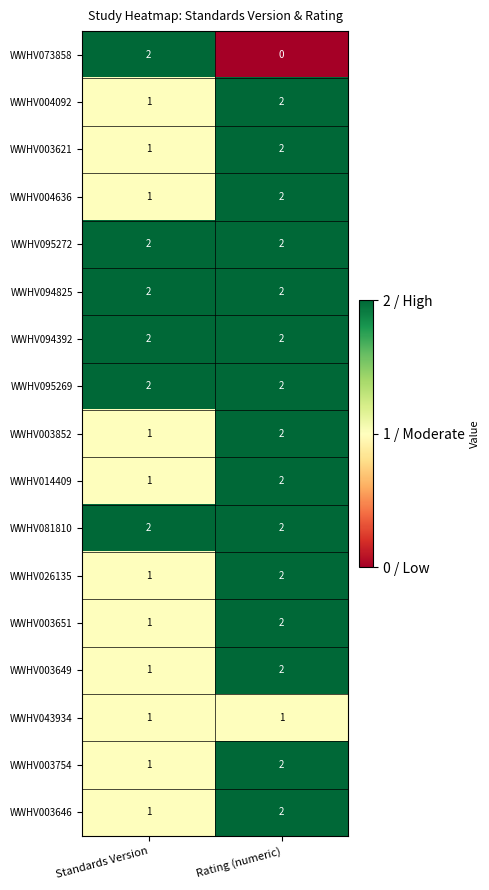

The WWHV094825 series shows 2 at Rating (numeric). True or false?

True